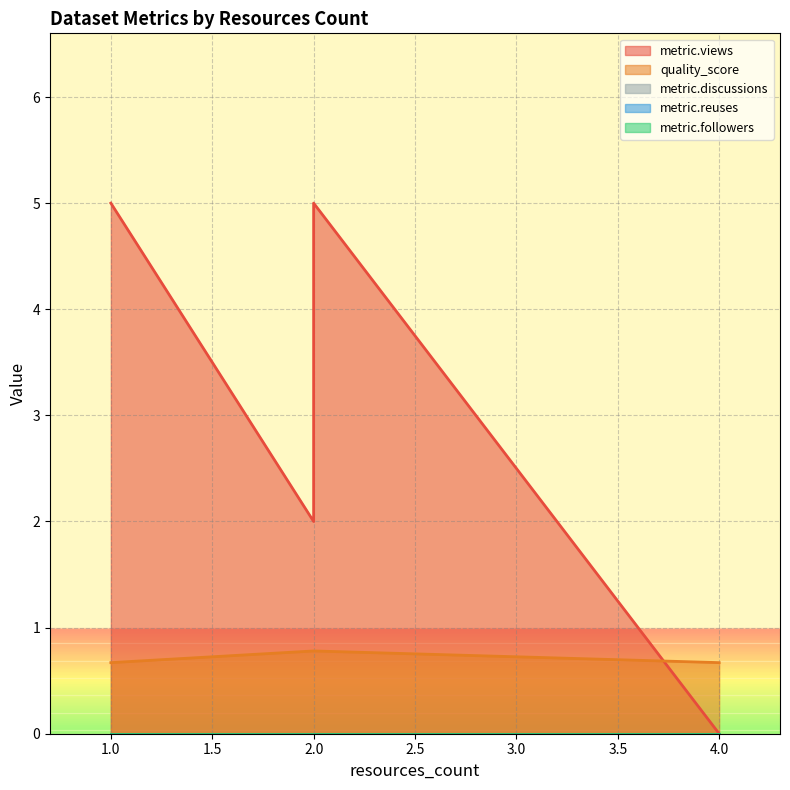

In metric.views, how many points are lower than both neighbors (excluding endpoints)?

1